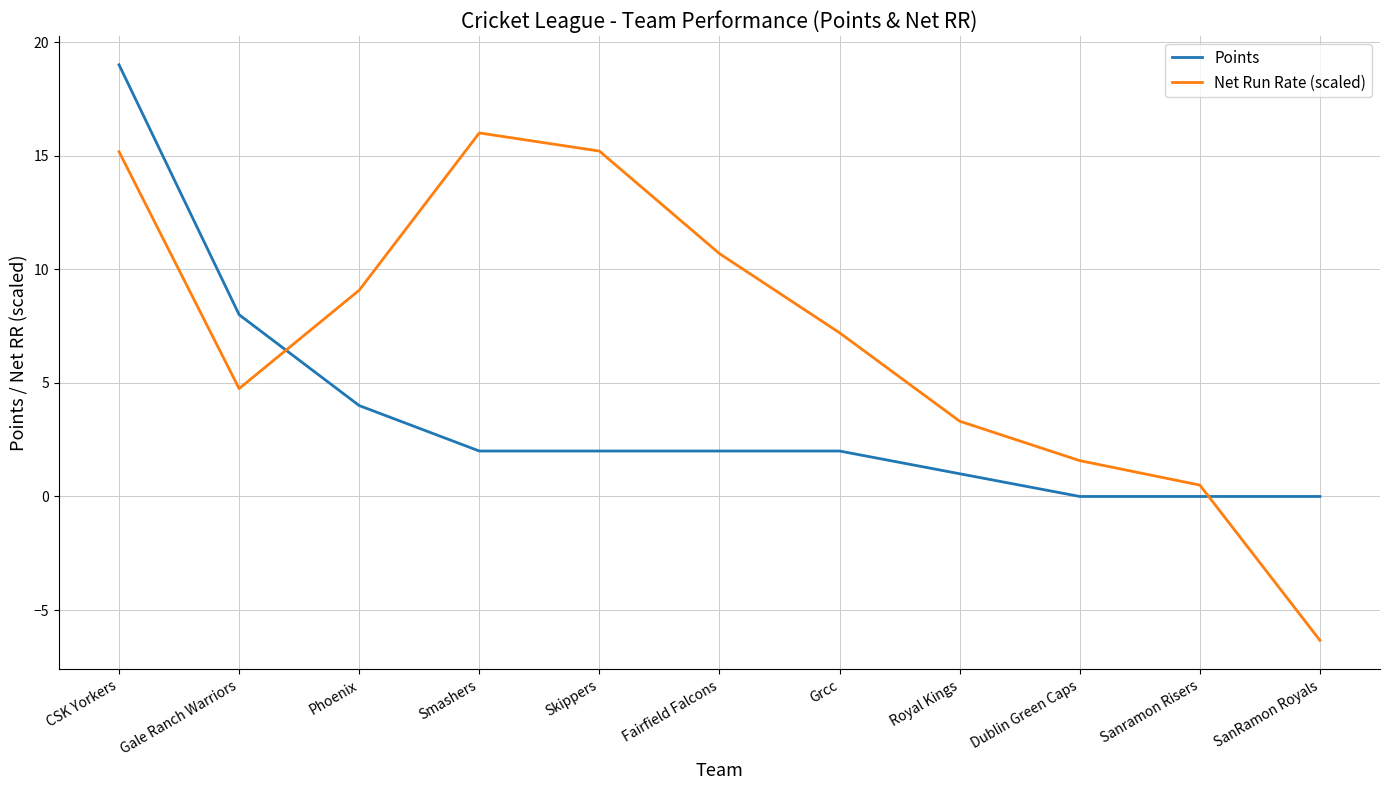

The value of Points at Royal Kings is 1.0. True or false?

True